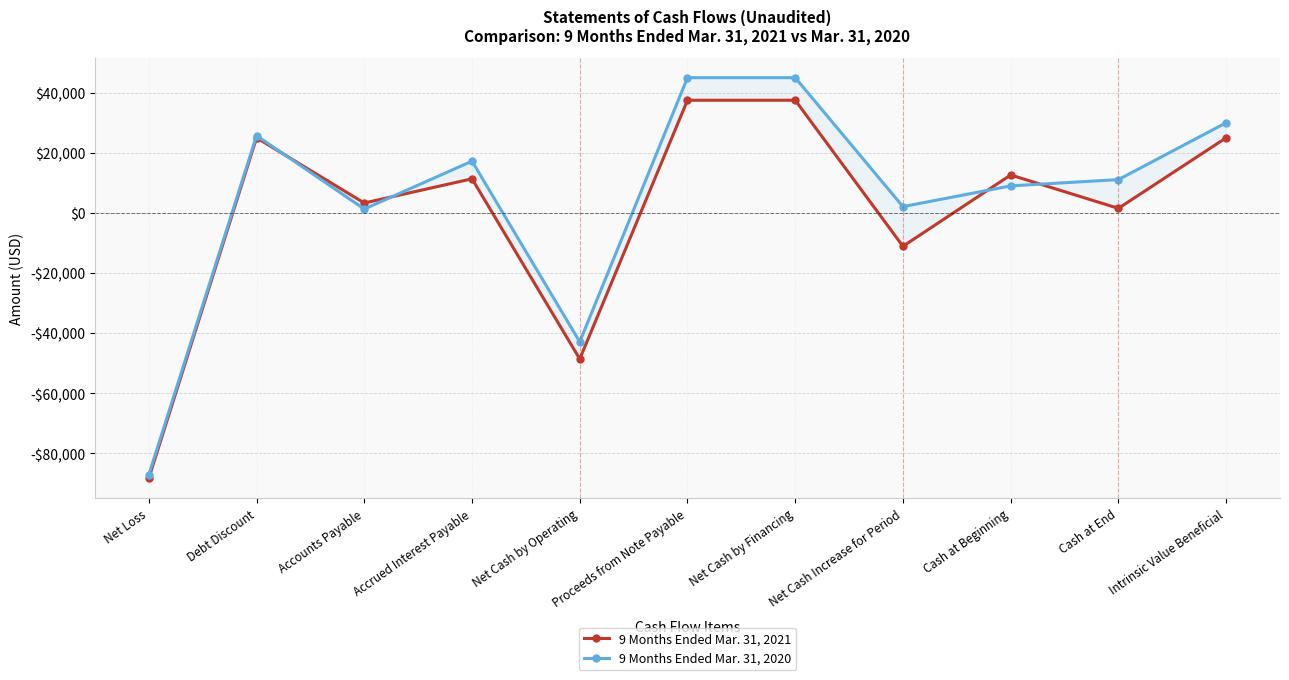

Reading left to right, what are all the values shown in this chart?

9 Months Ended Mar. 31, 2021: Net Loss=-88258	Debt Discount=25000	Accounts Payable=3300	Accrued Interest Payable=11352	Net Cash by Operating=-48606	Proceeds from Note Payable=37500	Net Cash by Financing=37500	Net Cash Increase for Period=-11106	Cash at Beginning=12625	Cash at End=1519	Intrinsic Value Beneficial=25000
9 Months Ended Mar. 31, 2020: Net Loss=-87142	Debt Discount=25720	Accounts Payable=1292	Accrued Interest Payable=17224	Net Cash by Operating=-42906	Proceeds from Note Payable=45000	Net Cash by Financing=45000	Net Cash Increase for Period=2094	Cash at Beginning=8993	Cash at End=11087	Intrinsic Value Beneficial=30000